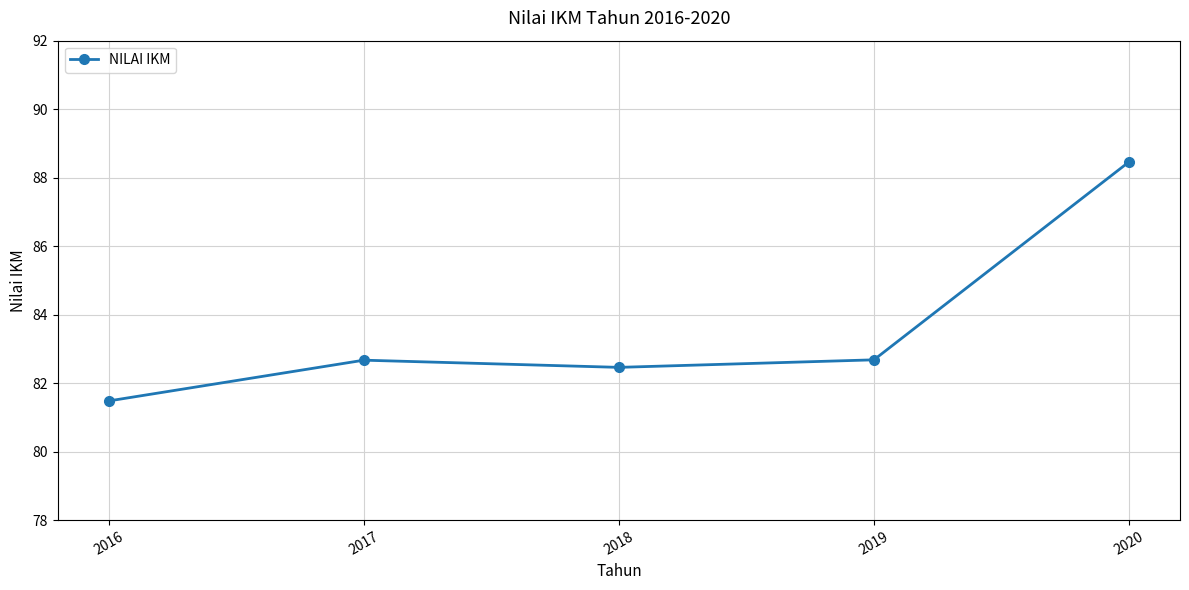

True or false: the data has more than 2 interior local peaks.

False